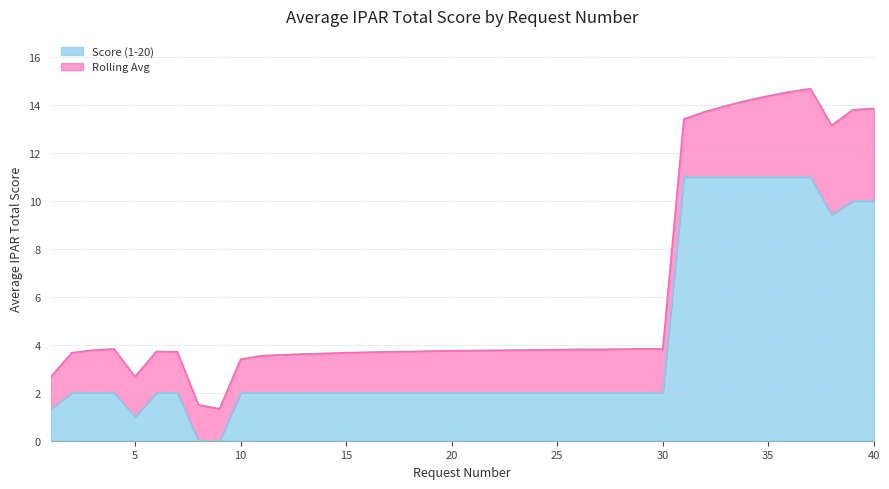

How many positive values are there?

38